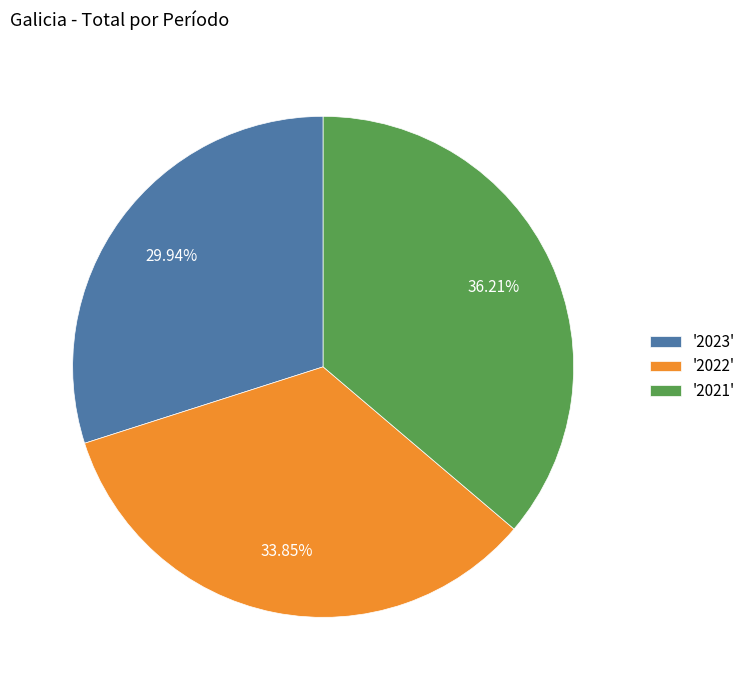

How many segments does this pie chart have?

3